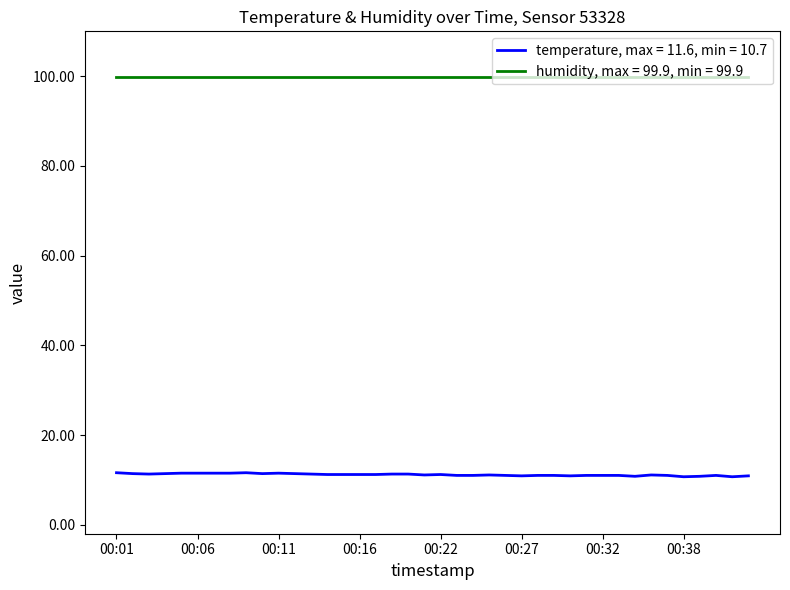

How many lines are shown in the chart?

2